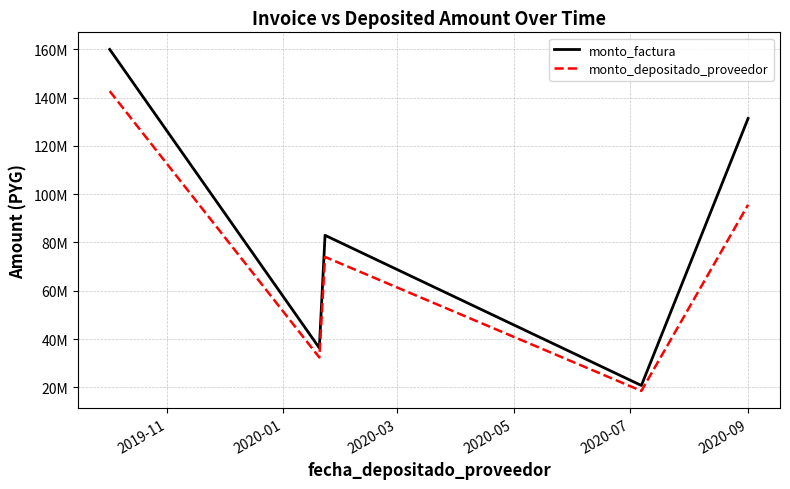

What is the difference between the maximum and second lowest values in the monto_factura series?

123714610